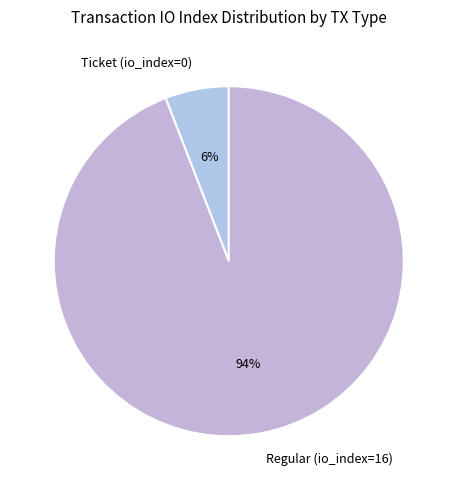

Which category accounts for the majority?

Regular (io_index=16)